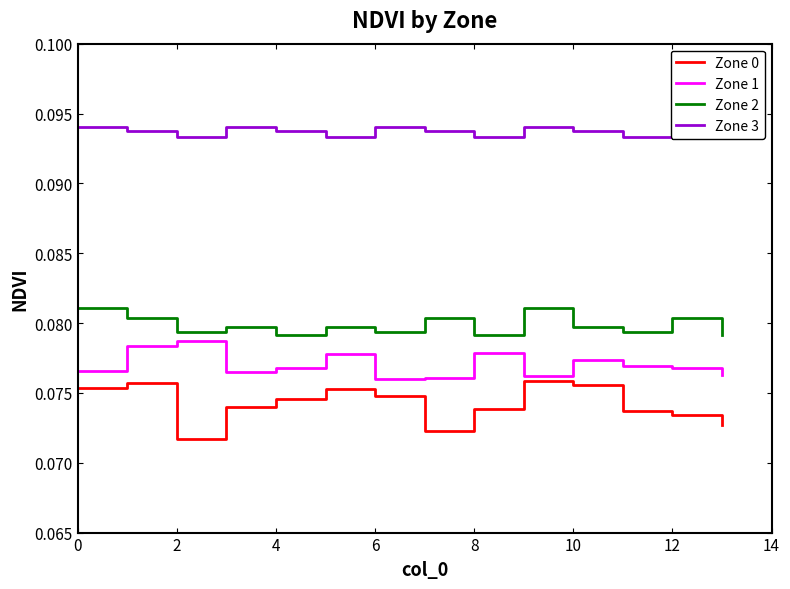

True or false: Zone 2 and Zone 0 cross at least once.

False